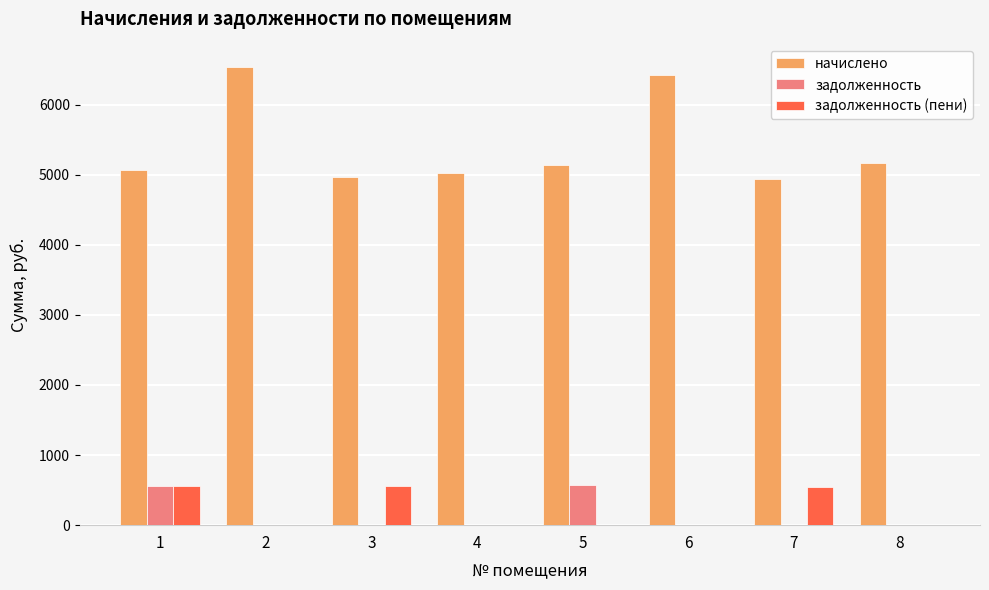

Which series changed the most between 1 and 2?

начислено